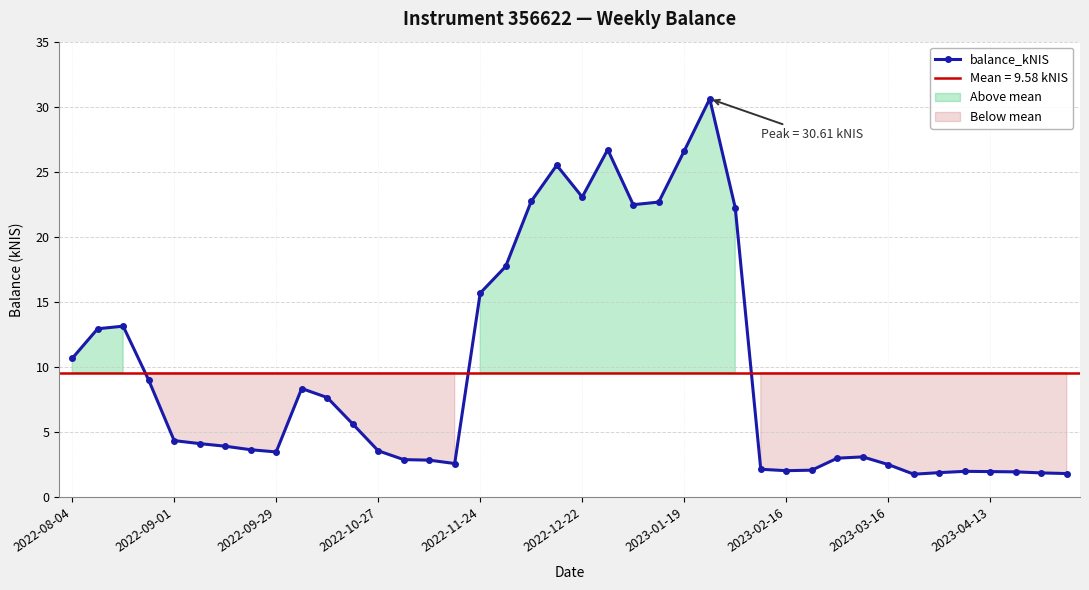

True or false: the data shows 30.6 at 25.

True